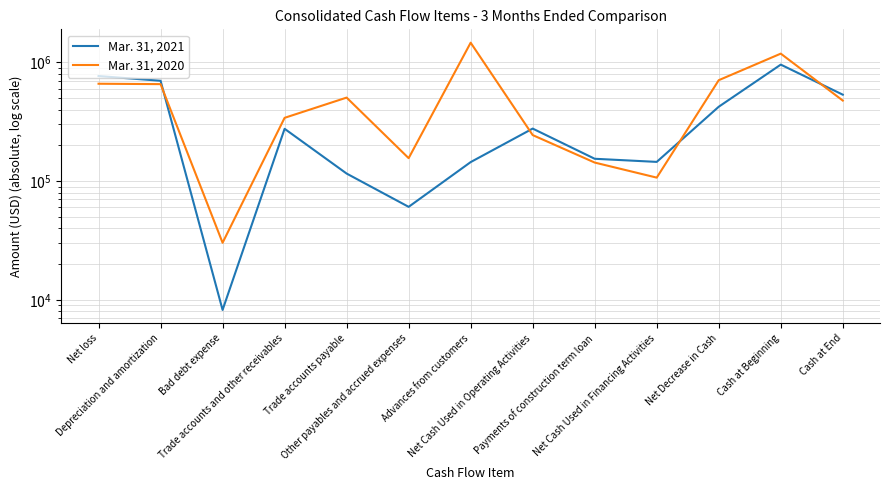

Which has a higher value, Depreciation and amortization or Trade accounts and other receivables?

Depreciation and amortization